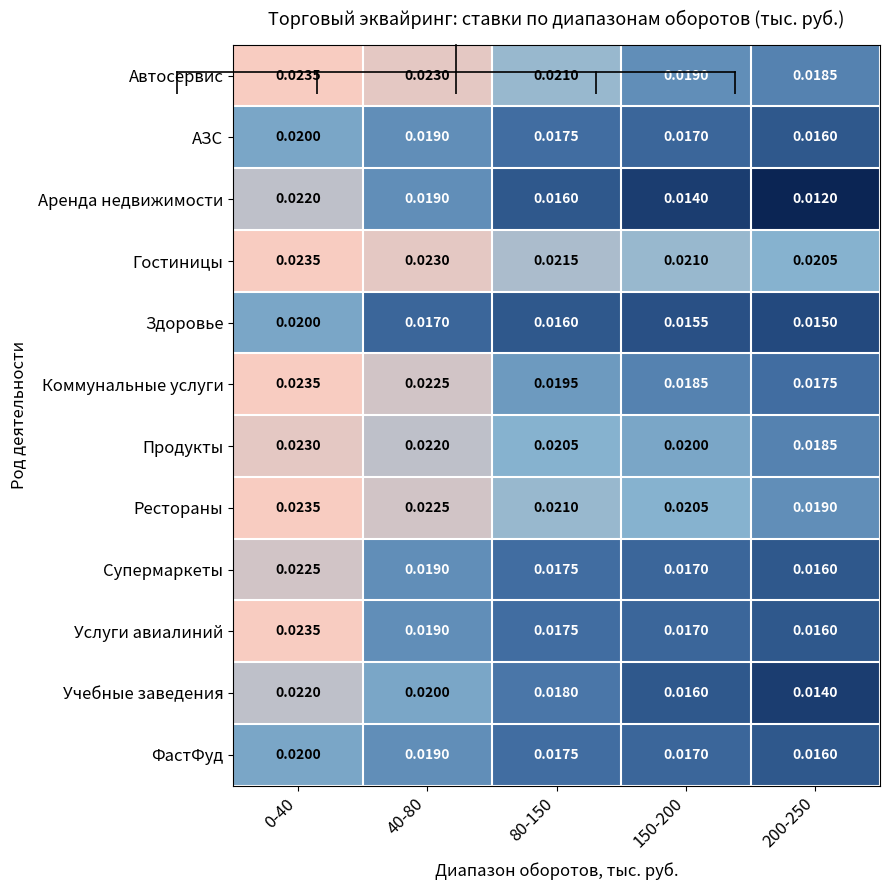

Which series has the largest range (max minus min)?

Аренда недвижимости